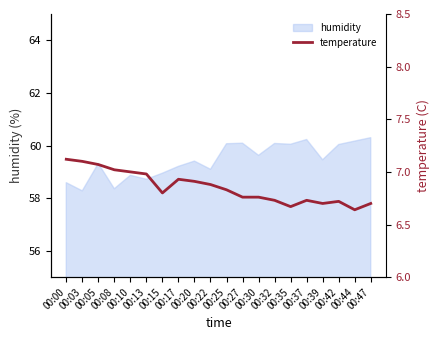

What is the lowest value of the humidity series?

58.3